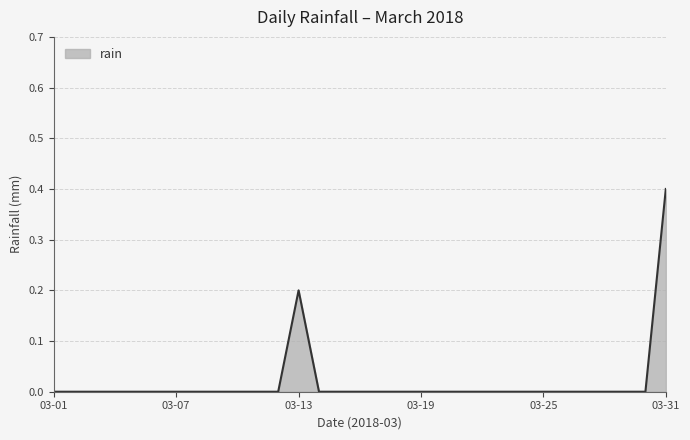

How many series are shown in this chart?

1